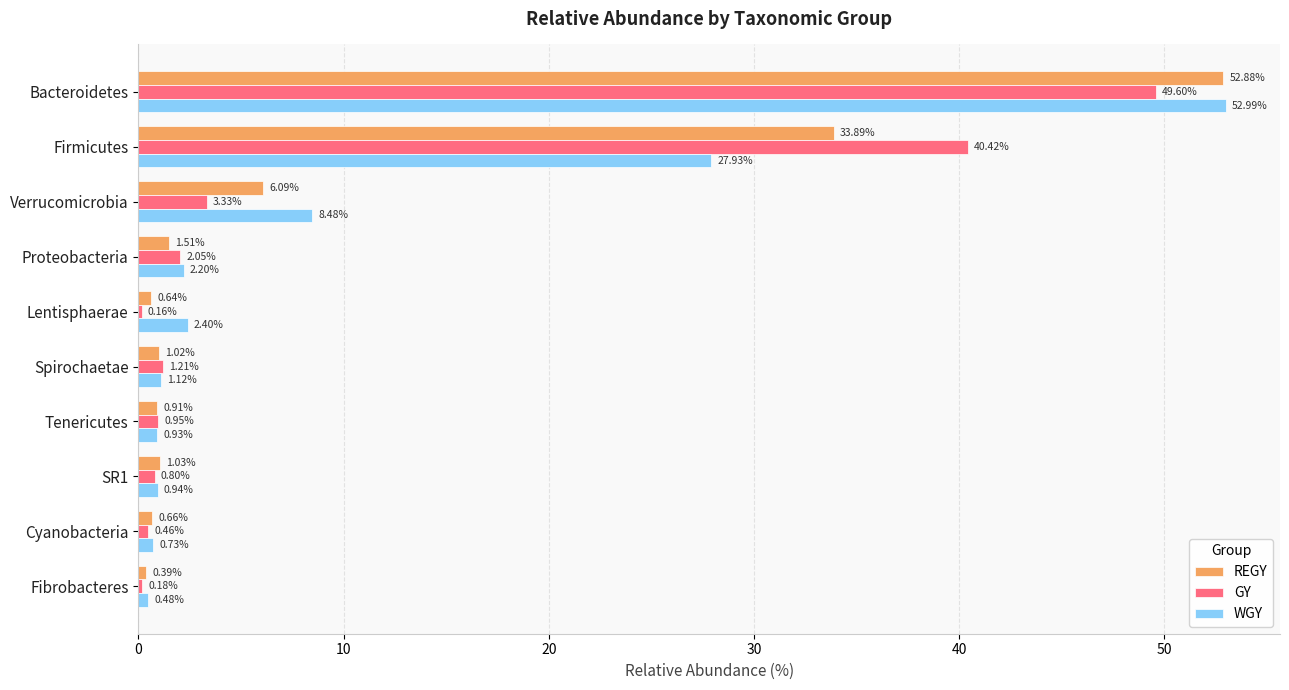

Which series has the largest total across all categories?

GY